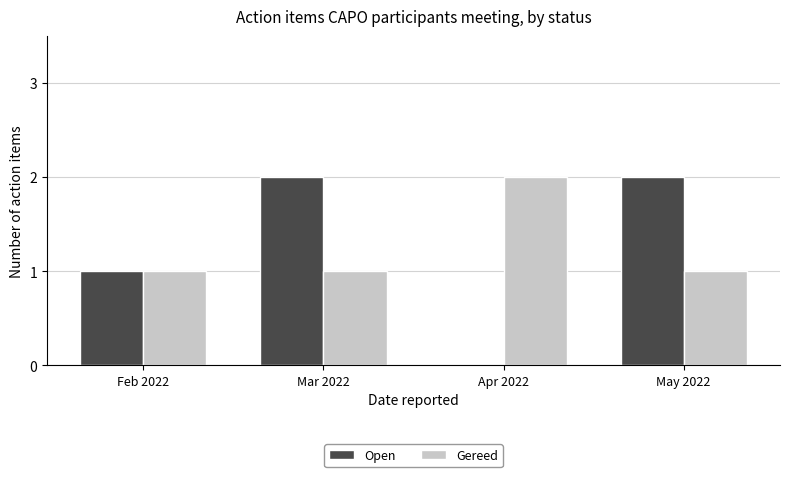

The Gereed series shows 1 at Mar 2022. True or false?

True